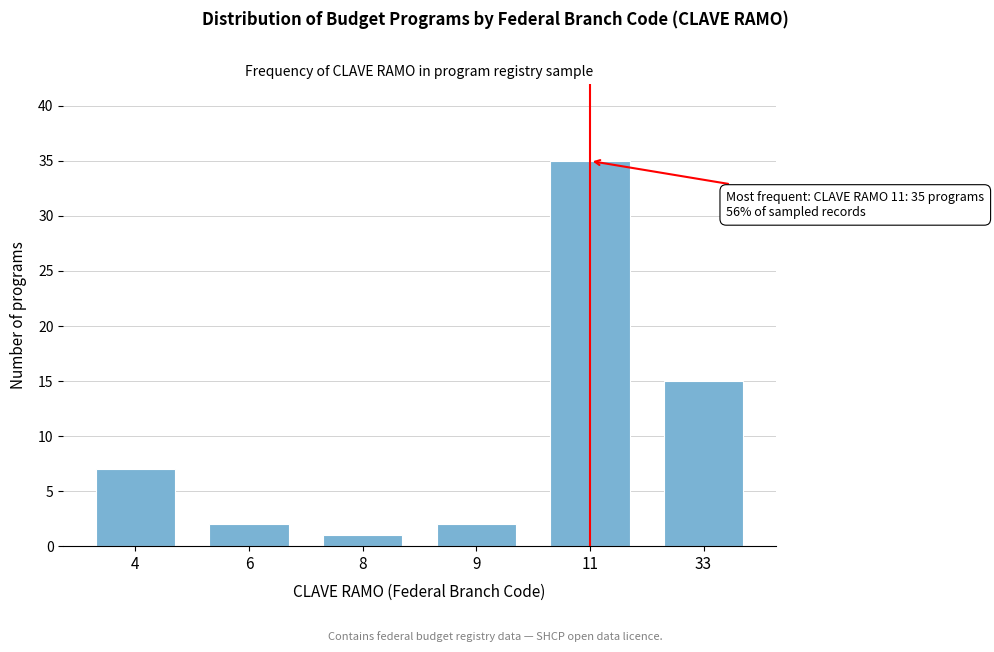

Reading right to left, transcribe all the data shown in this chart.

15	35	2	1	2	7